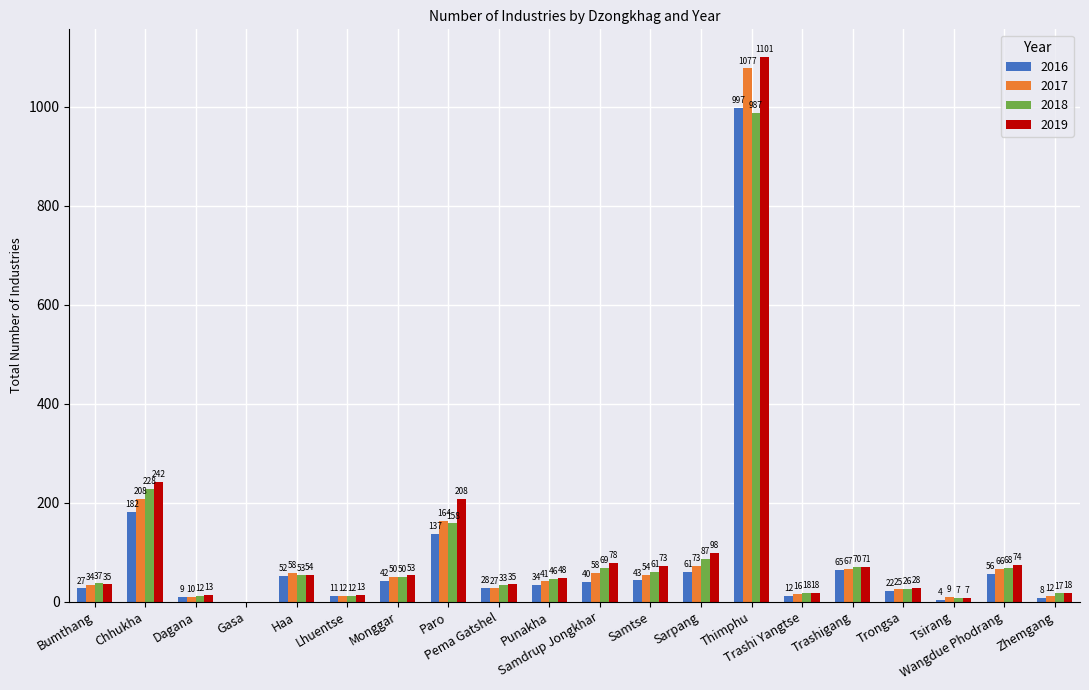

What is the highest value of the 2018 series?

987